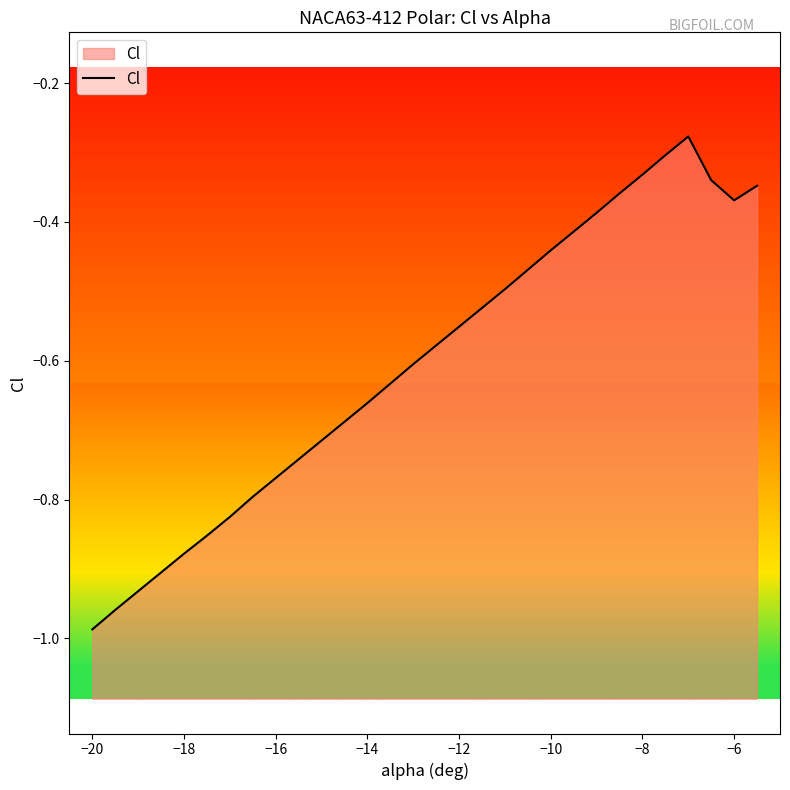

What is the difference between the maximum and minimum values?

0.7